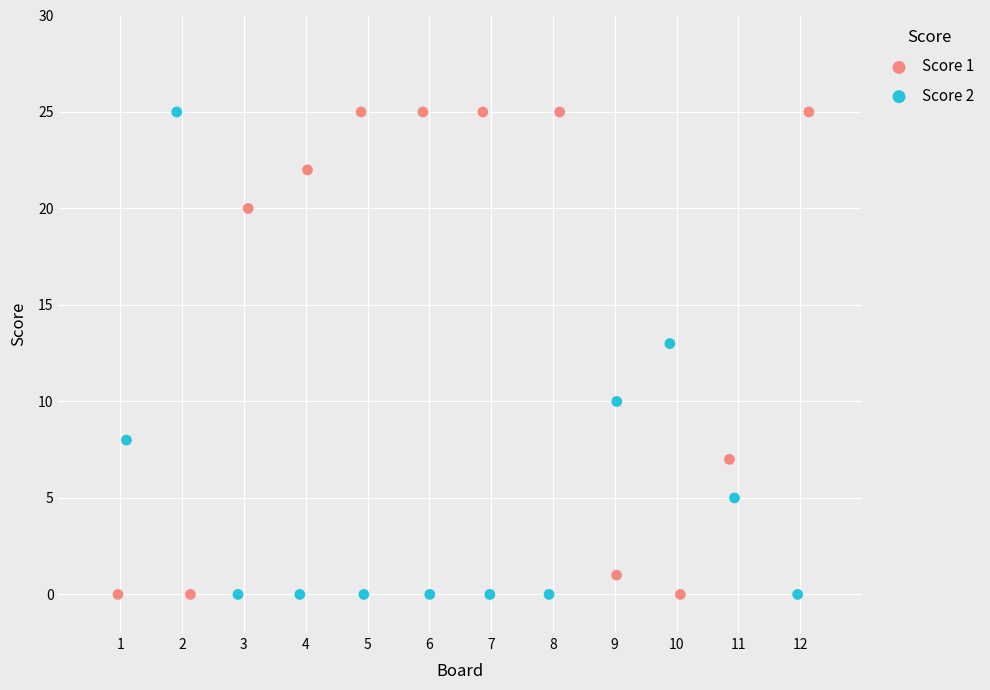

What are all the series names shown in the legend?

Score 1, Score 2